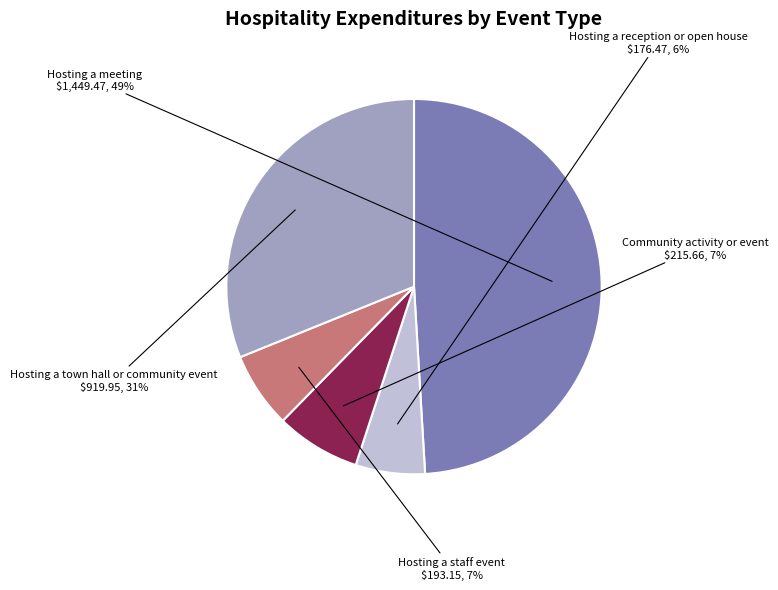

What is the ratio of the value at Hosting a reception or open house to the value at Hosting a meeting?

0.1